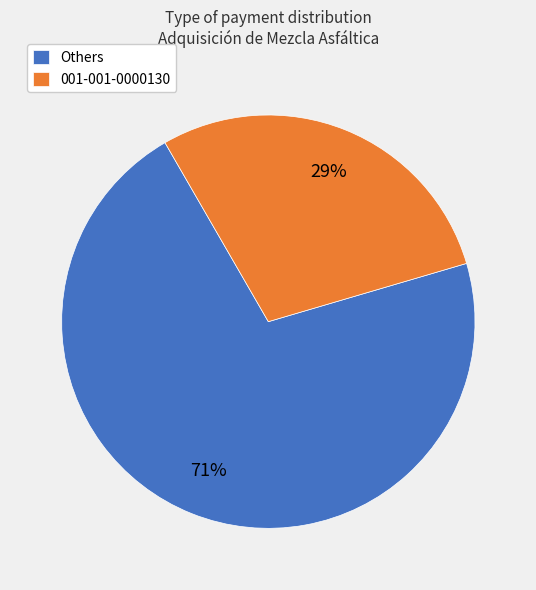

How many slices are in this pie chart?

2